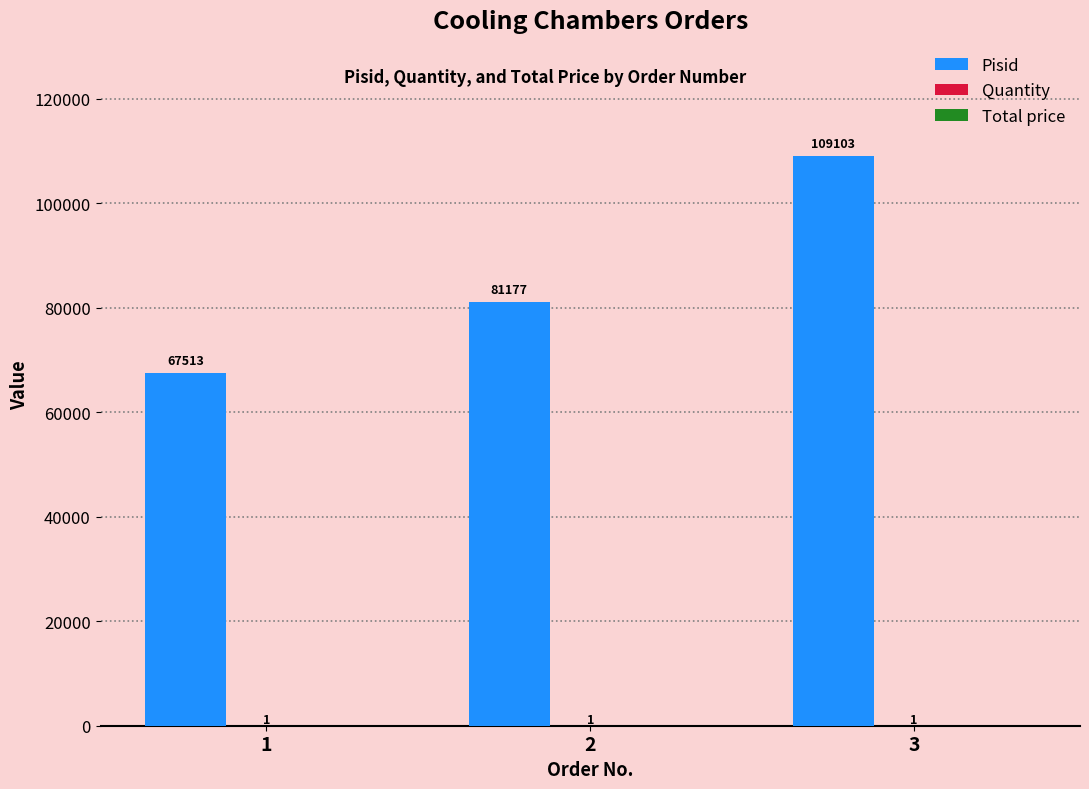

What is the sum of the Pisid values at 3 and 1?

176616